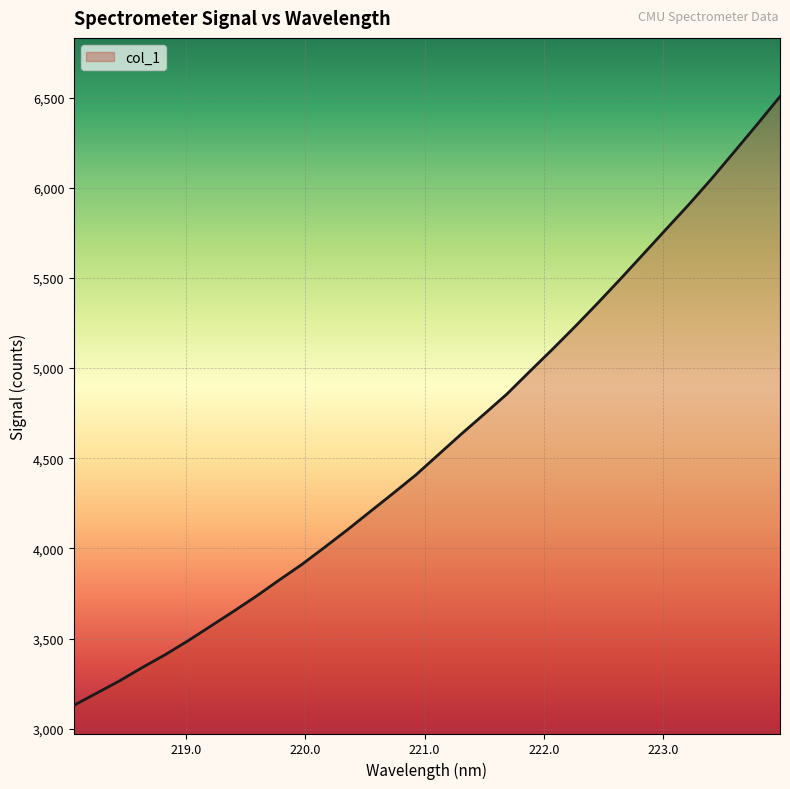

How many lines are shown in the chart?

1